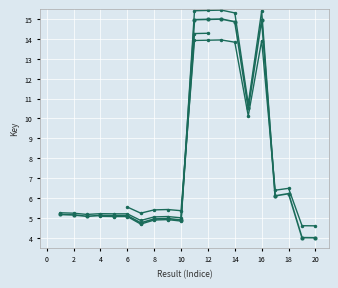

Rank the categories by value from highest to lowest.

13, 12, 11, 16, 14, 15, 18, 17, 1, 2, 4, 6, 5, 3, 9, 8, 10, 7, 19, 20